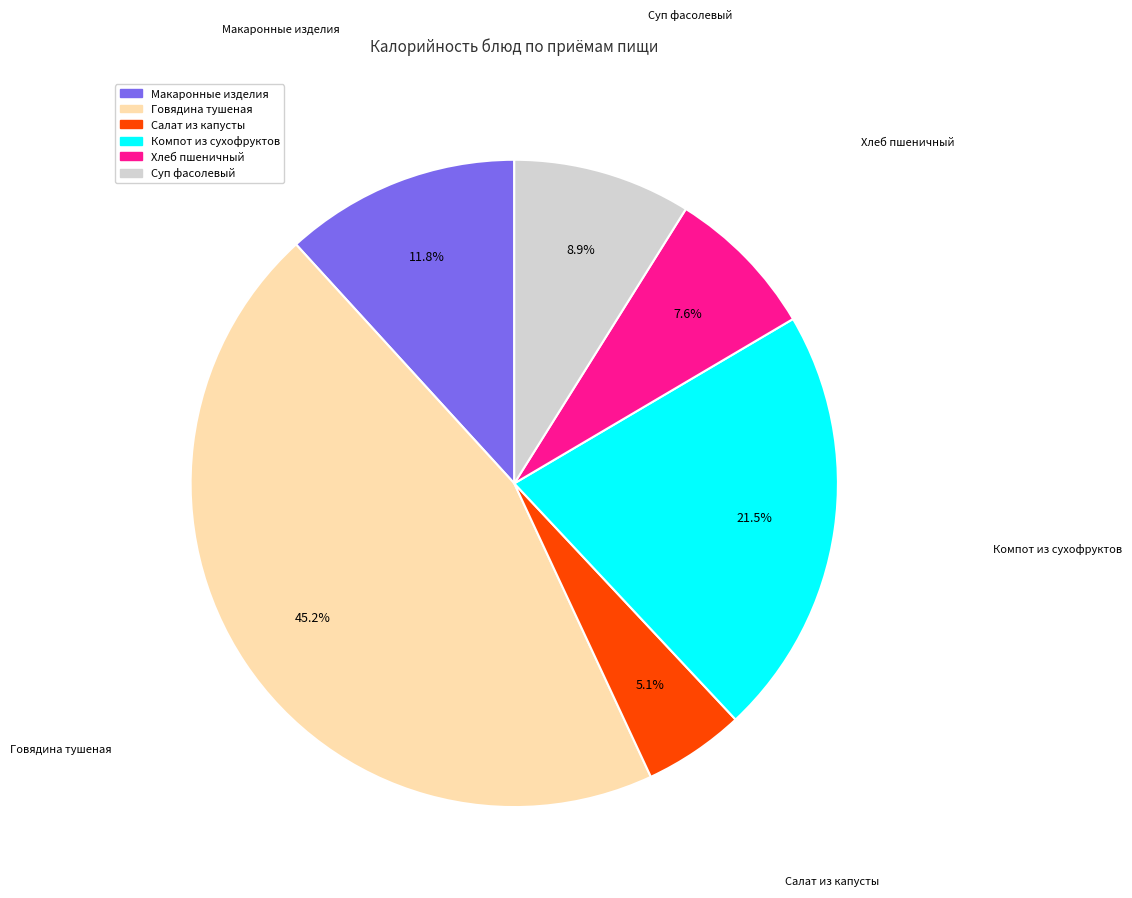

Which slice is the largest?

Говядина тушеная